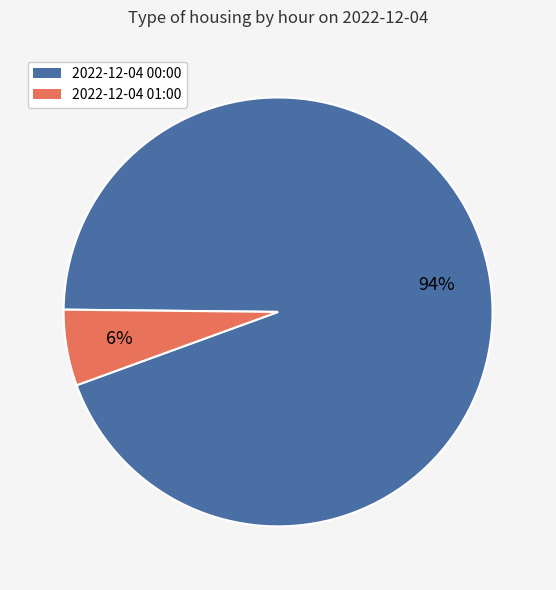

The 2022-12-04 00:00 slice represents 94% of the pie. True or false?

True